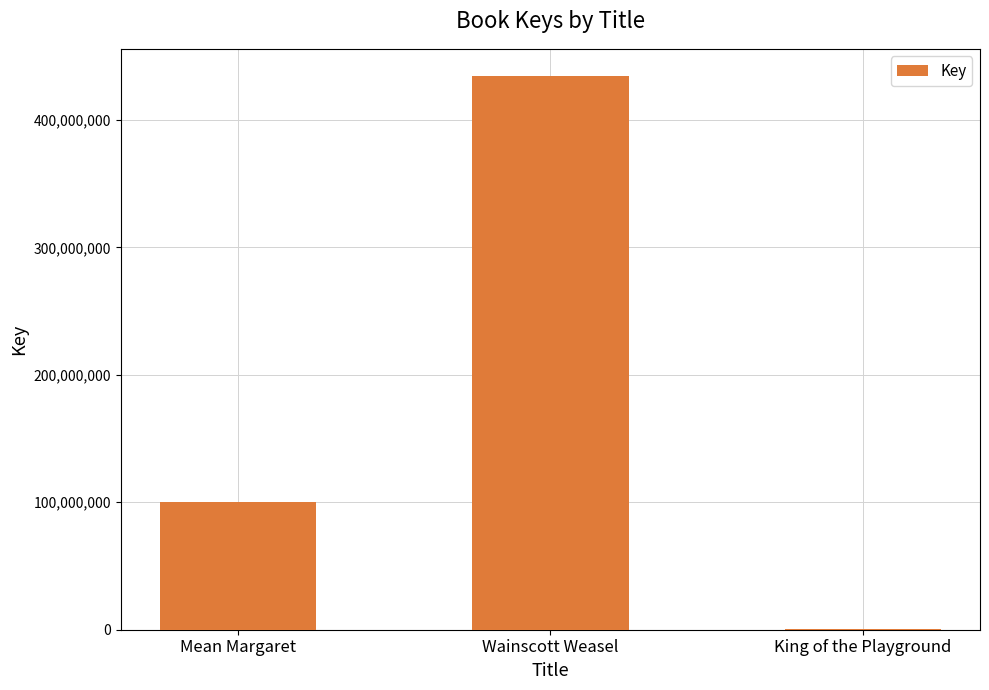

What is the average value?

178239648